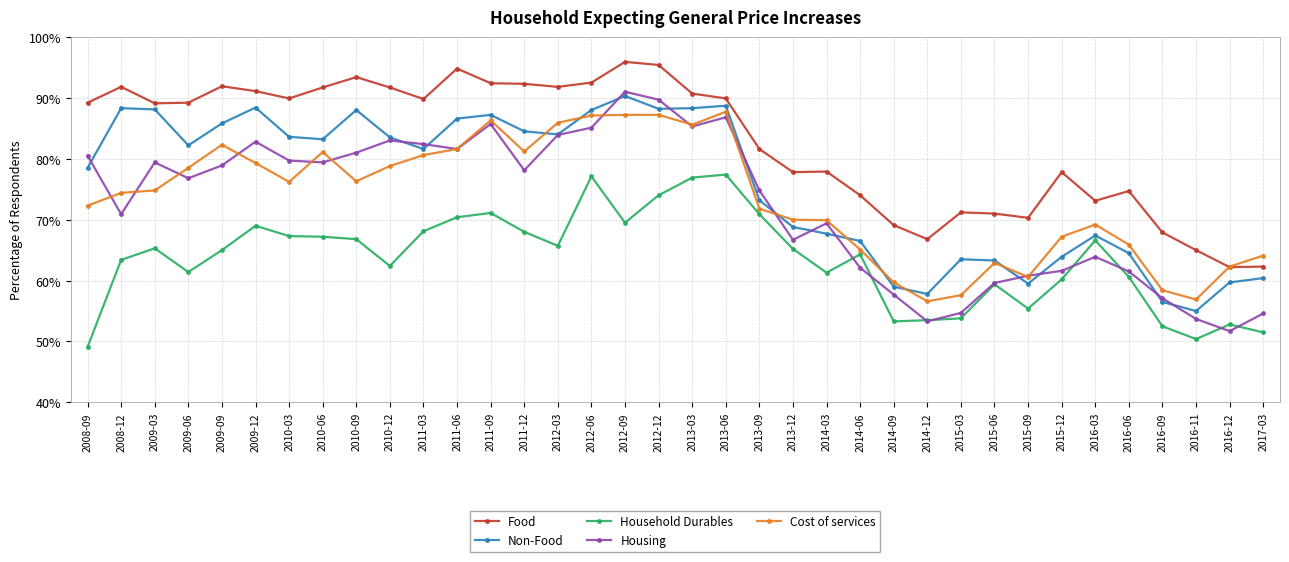

What is the approximate value of Household Durables at 2016-03?

66.6